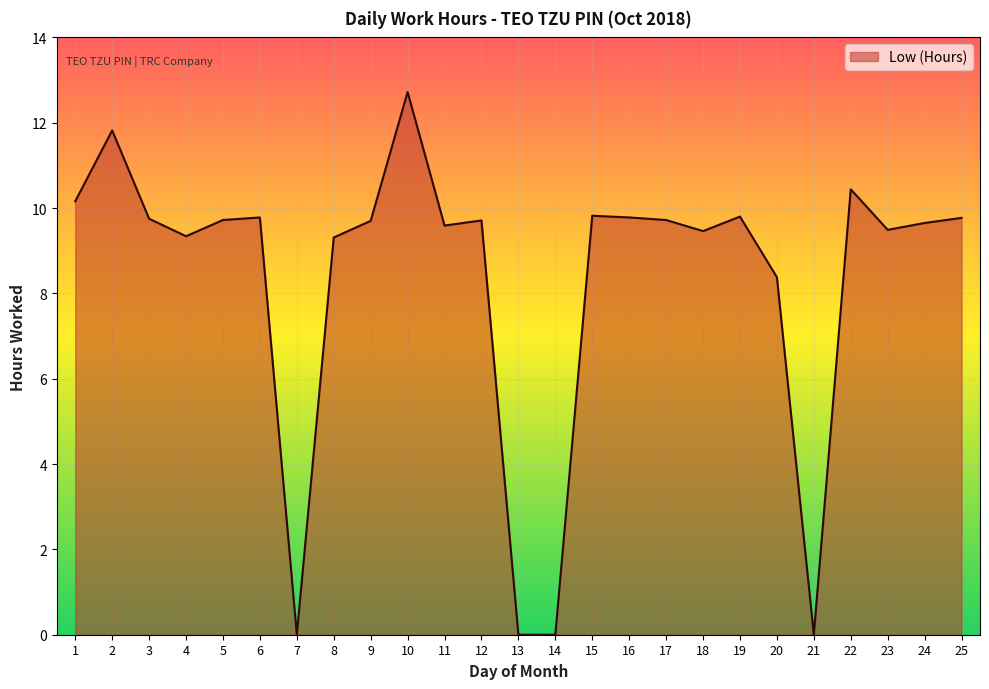

Where does the data first go above 9?

1